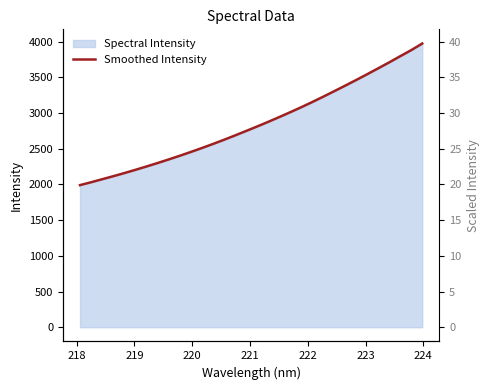

Reading left to right, extract all data points from this chart.

1991.1	2031.2	2073.4	2115.4	2159.1	2204.6	2251.3	2299.6	2349.4	2400.7	2454.0	2508.9	2565.5	2624.1	2684.9	2747.3	2810.3	2874.8	2941.6	3010.0	3079.9	3152.6	3227.8	3305.1	3383.2	3462.5	3543.9	3626.5	3710.1	3796.5	3881.6	3974.4